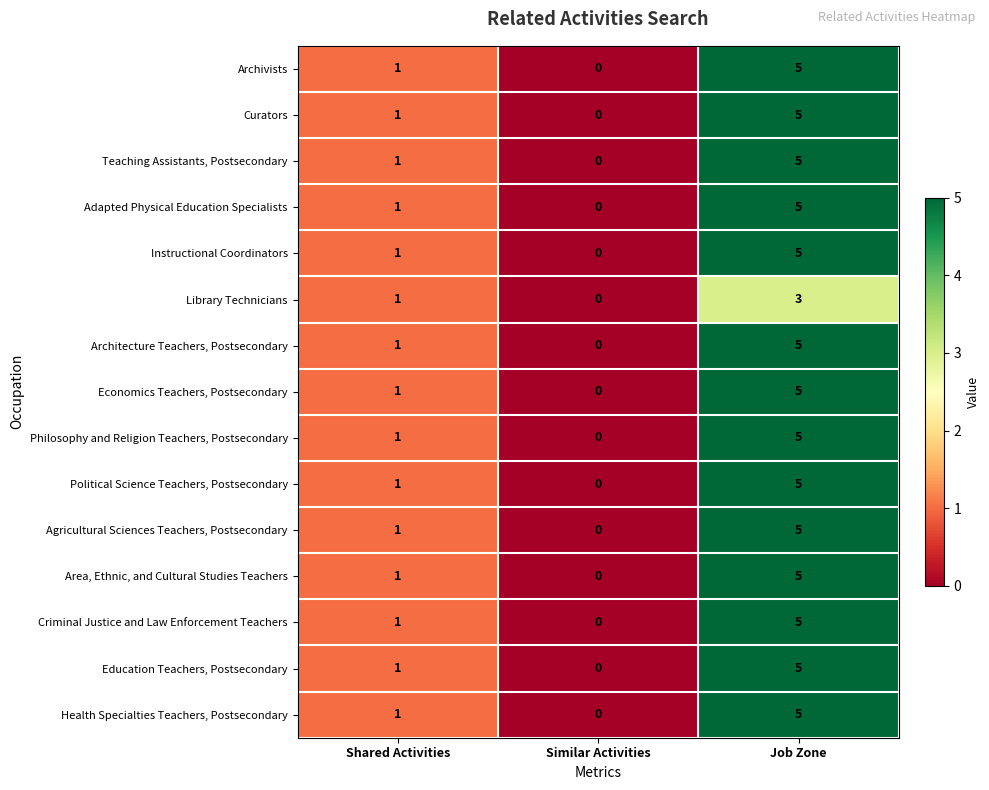

Rank the categories by Architecture Teachers, Postsecondary value from lowest to highest.

Similar Activities, Shared Activities, Job Zone